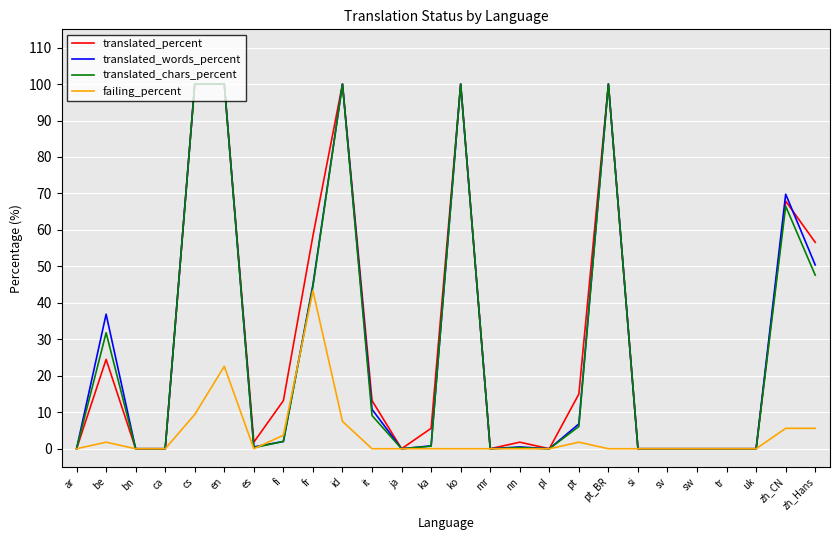

The value of translated_percent at be is 24.5. True or false?

True